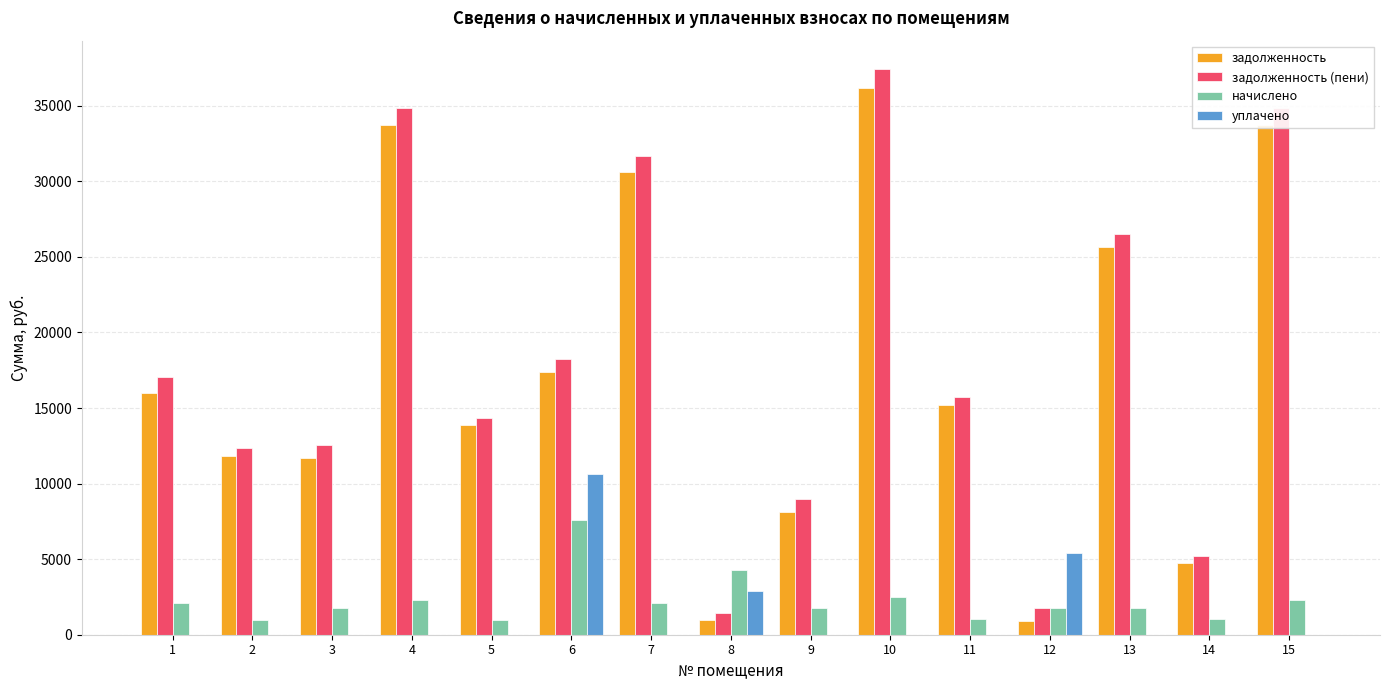

The задолженность (пени) series shows 511.4 at 12. True or false?

False